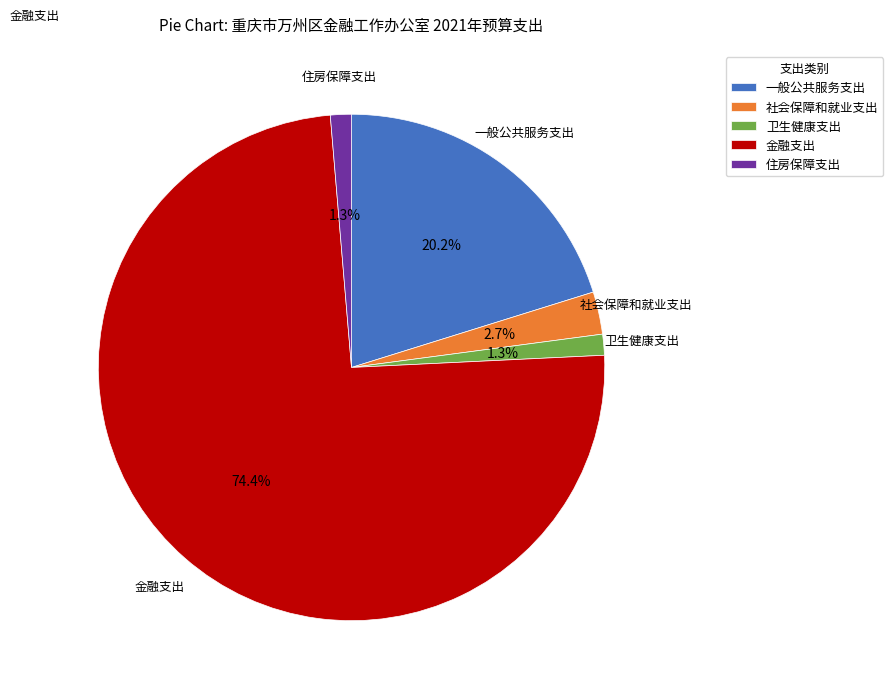

What percentage is the 一般公共服务支出 slice, to the nearest percent?

20%